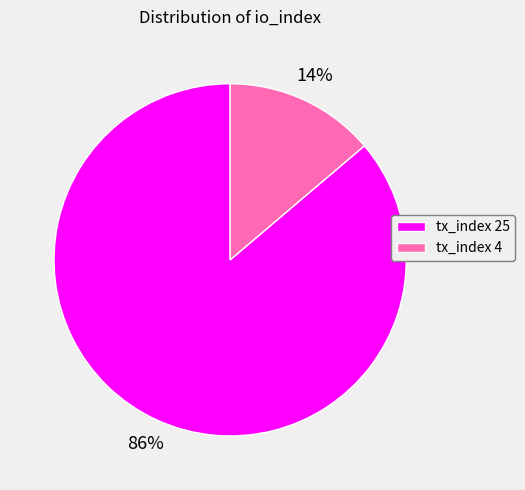

Rank the categories by value from highest to lowest.

tx_index 25, tx_index 4